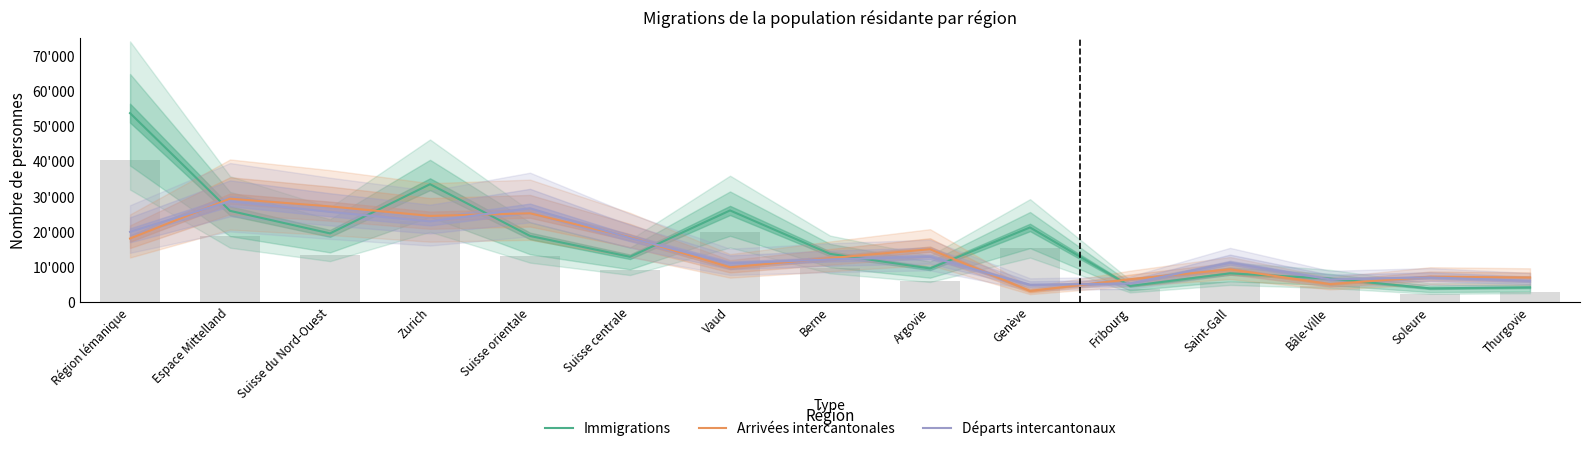

What is the difference between the maximum and minimum values in the Immigrations series?

49942